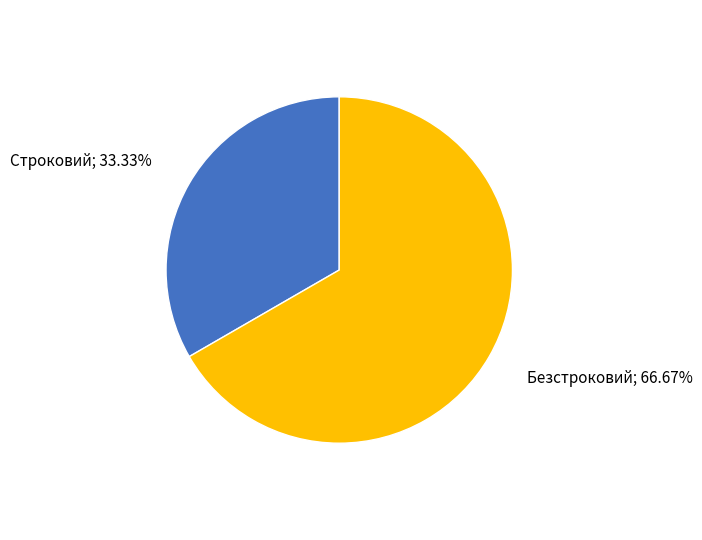

Does any single category account for the majority?

Yes